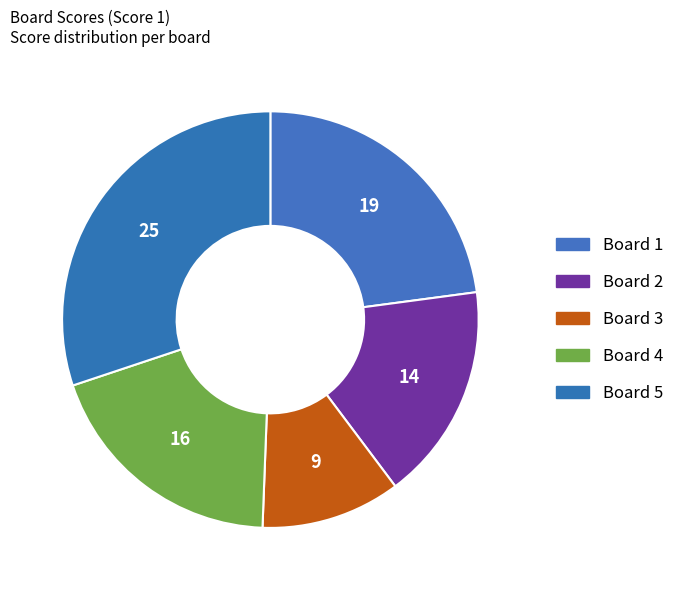

Which slice is the largest?

Board 5